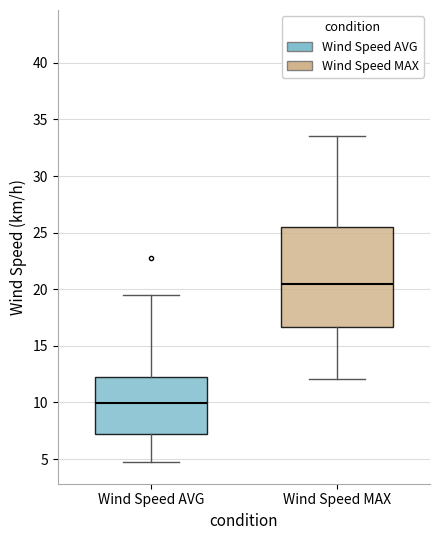

Where is the upper edge of the box for Wind Speed AVG on the y-axis? The values are not printed on the chart, so give them approximately, as read against the axis.

12.5